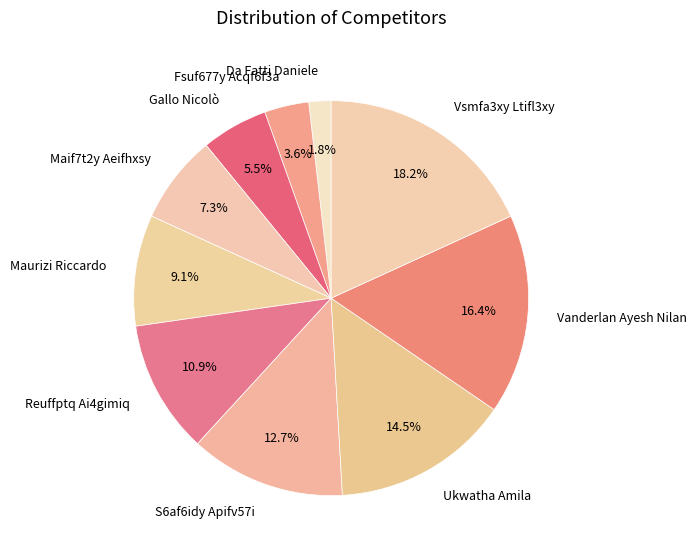

How many segments does this pie chart have?

10